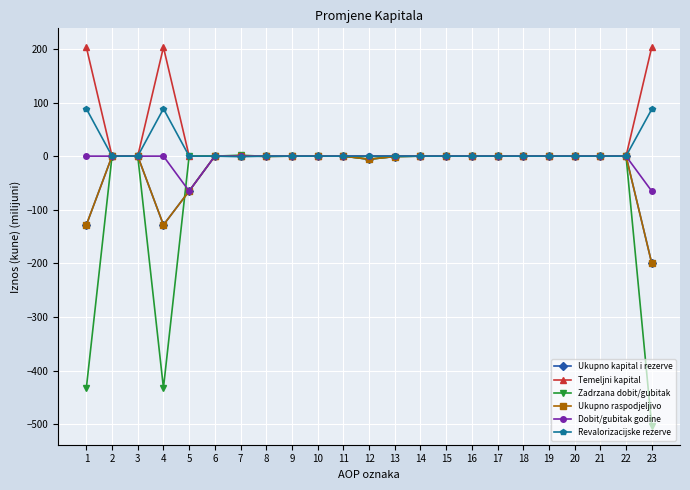

How many series are shown in this chart?

6